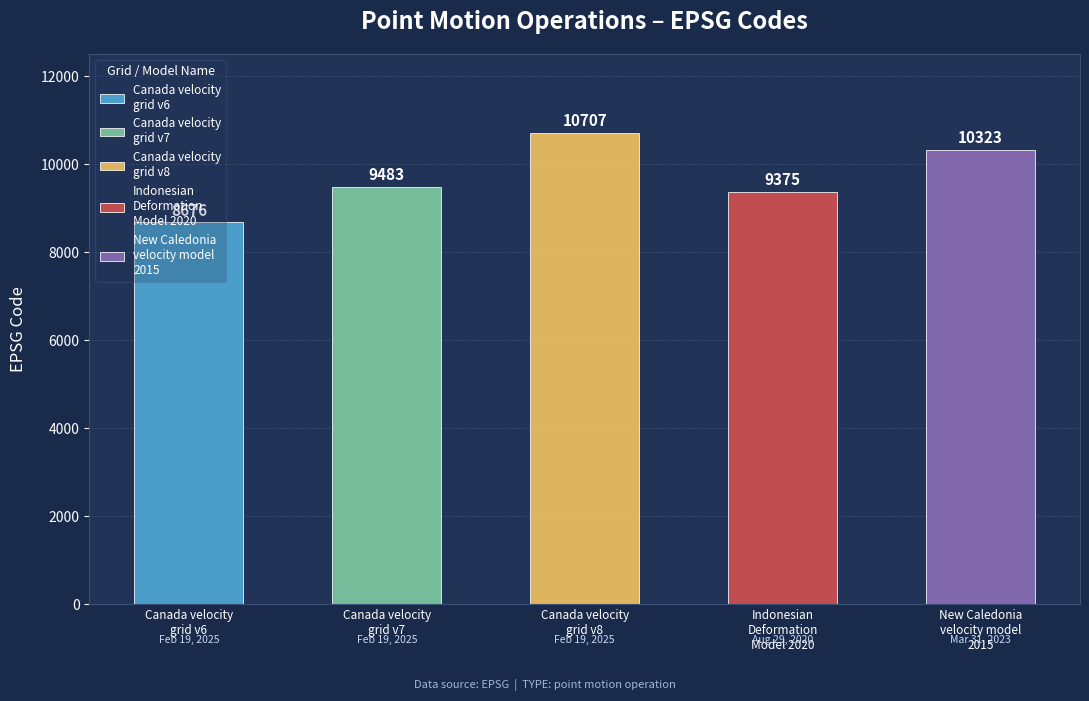

Which label corresponds to the smallest value in the chart?

Canada velocity
grid v6